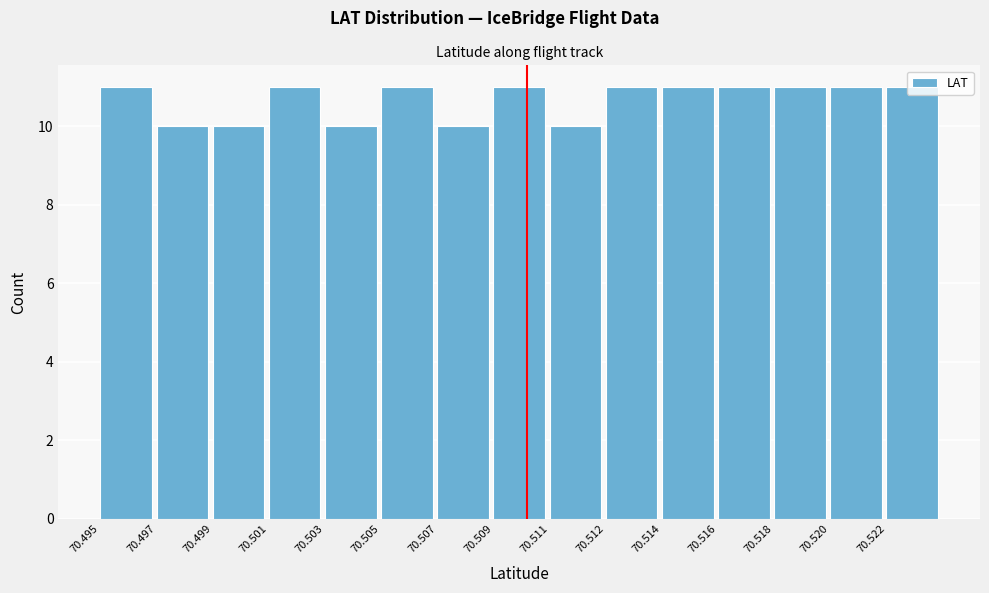

Approximately how many times larger is the value at 70.501 compared to 70.511?

1.1